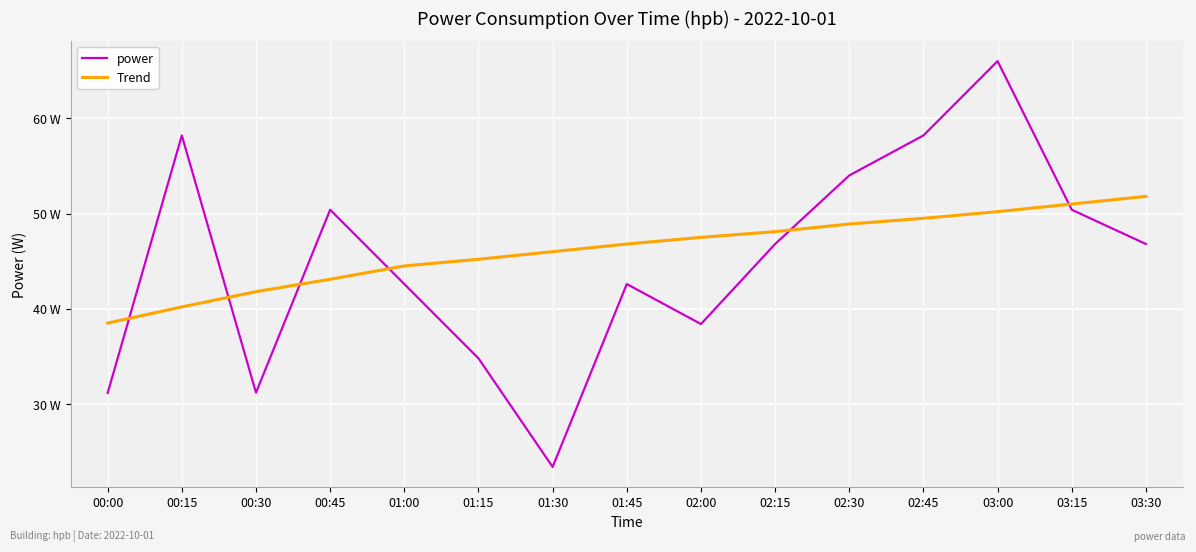

List the labels in order of Trend value, largest first.

03:30, 03:15, 03:00, 02:45, 02:30, 02:15, 02:00, 01:45, 01:30, 01:15, 01:00, 00:45, 00:30, 00:15, 00:00